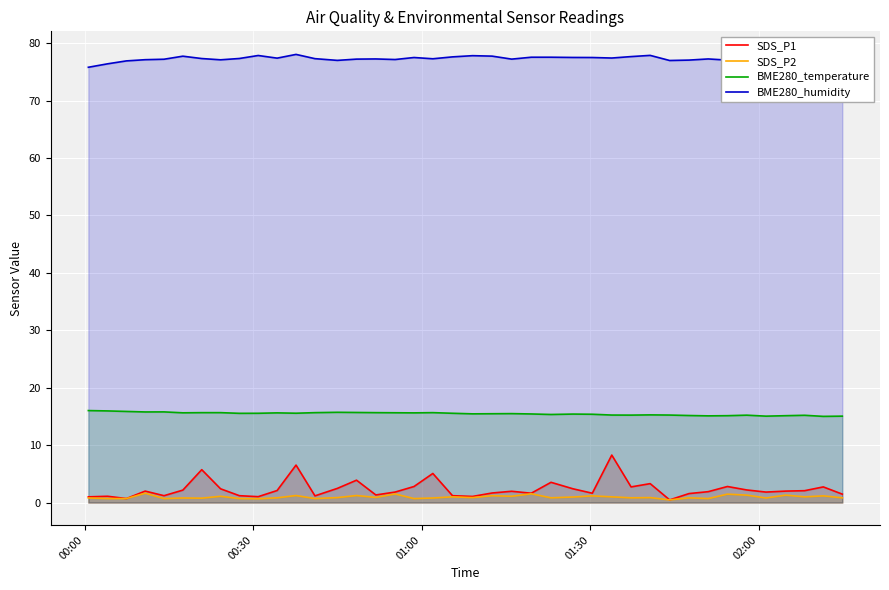

True or false: SDS_P2 and BME280_temperature intersect in this chart.

False